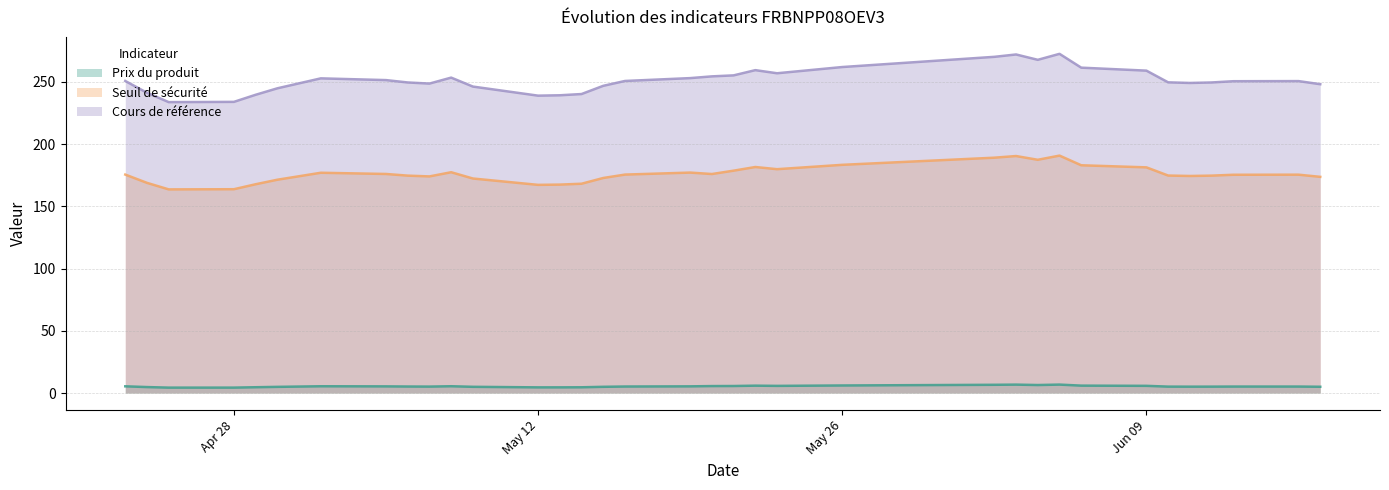

What is the value of the Seuil de sécurité point at the 16th from the left?

178.7